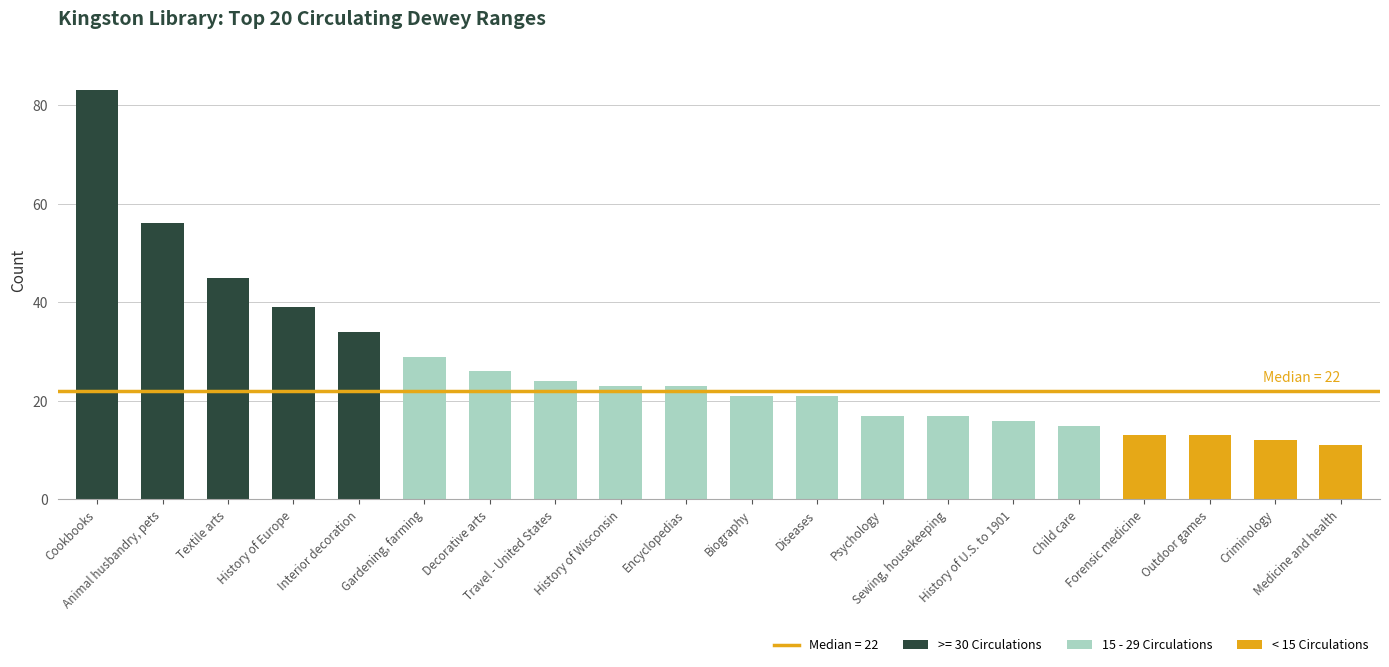

Rank the categories by KINGSTON CIRC value from highest to lowest.

Cookbooks, Animal husbandry, pets, Textile arts, History of Europe, Interior decoration, Gardening, farming, Decorative arts, Travel - United States, History of Wisconsin, Encyclopedias, Biography, Diseases, Psychology, Sewing, housekeeping, History of U.S. to 1901, Child care, Outdoor games, Forensic medicine, Criminology, Medicine and health